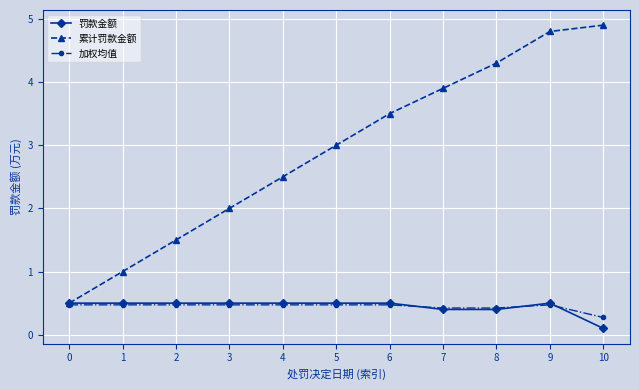

Is the value of 加权均值 at 6 greater than the value of 累计罚款金额 at 3?

No